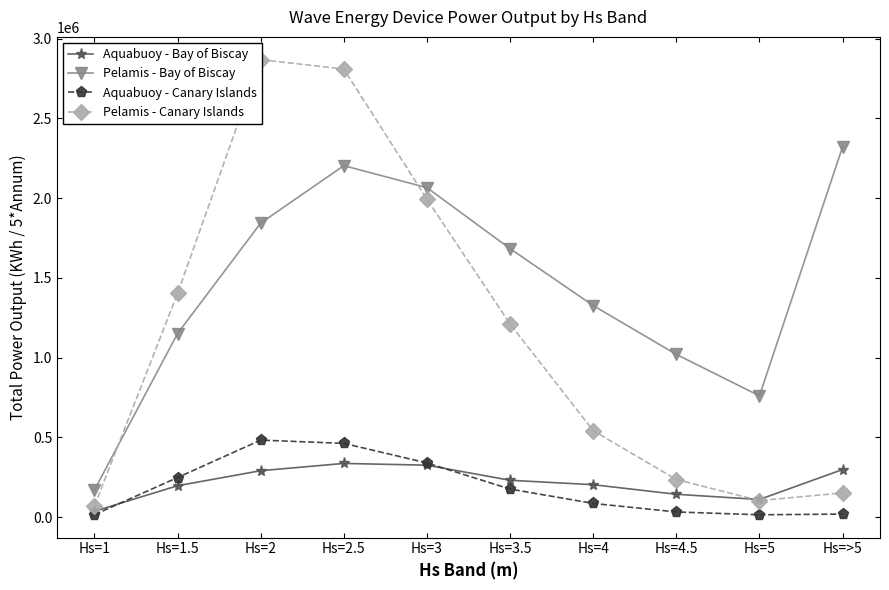

Where is the first local minimum for Pelamis - Bay of Biscay?

Hs=5